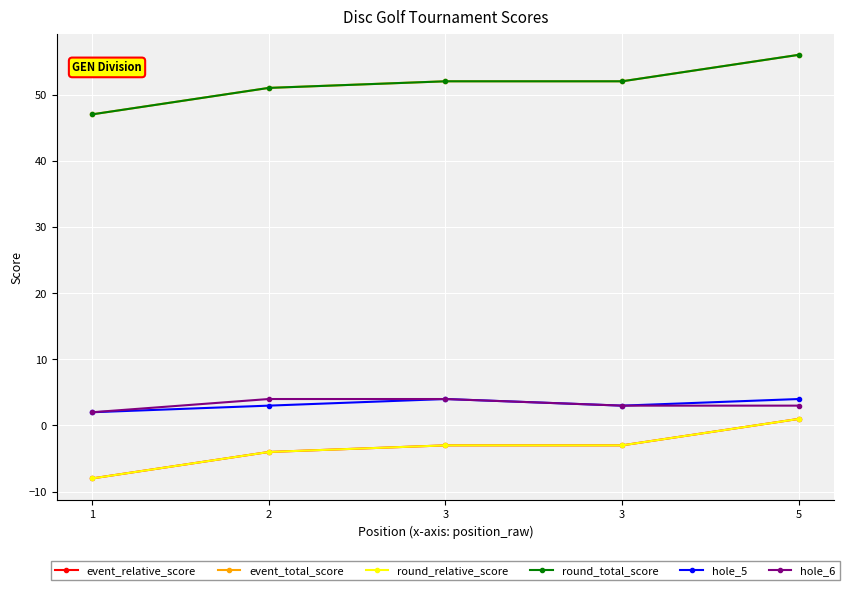

The value of round_relative_score at 1 is -8. True or false?

True